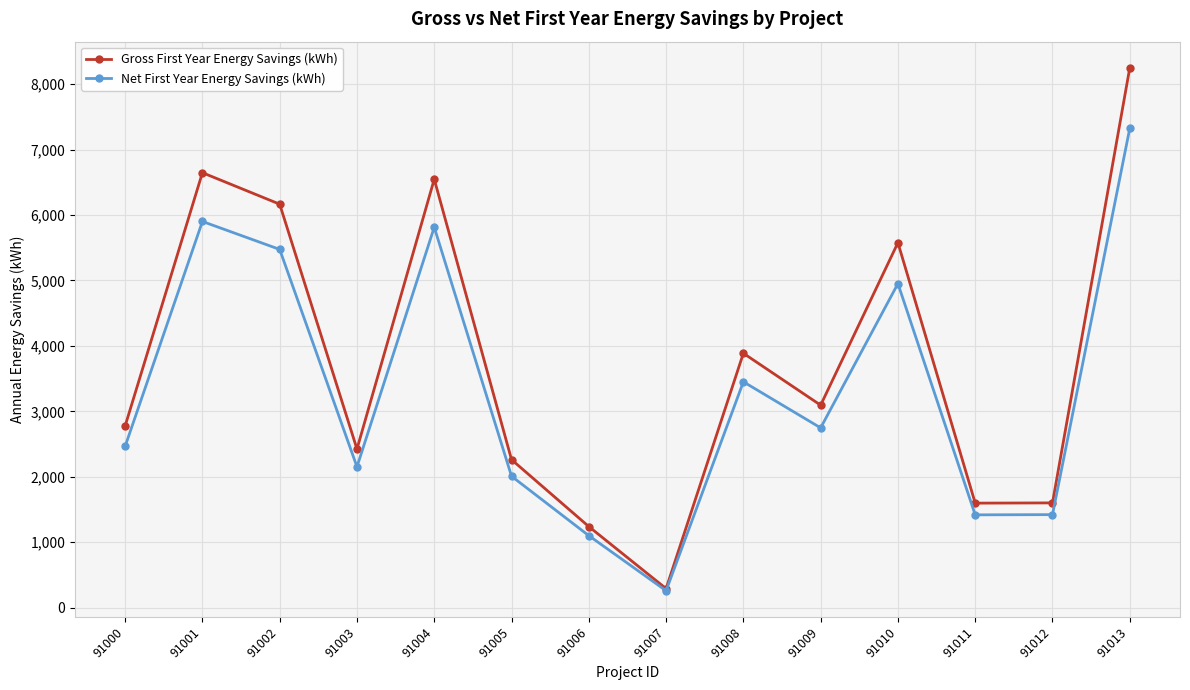

At which label is Net First Year Energy Savings (kWh) closest to 3791?

91008